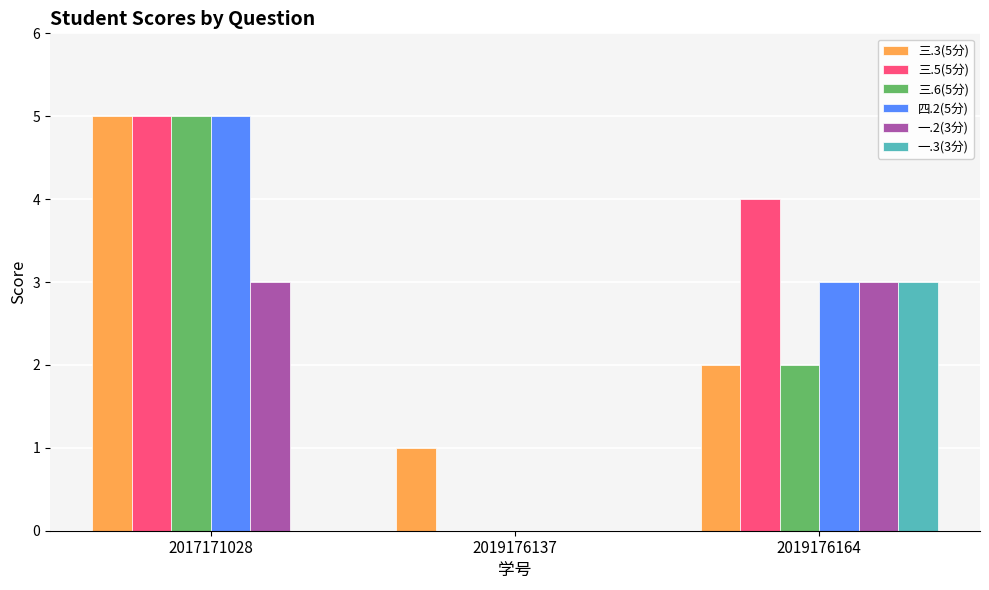

What are all the series names shown in the legend?

三.3(5分), 三.5(5分), 三.6(5分), 四.2(5分), 一.2(3分), 一.3(3分)